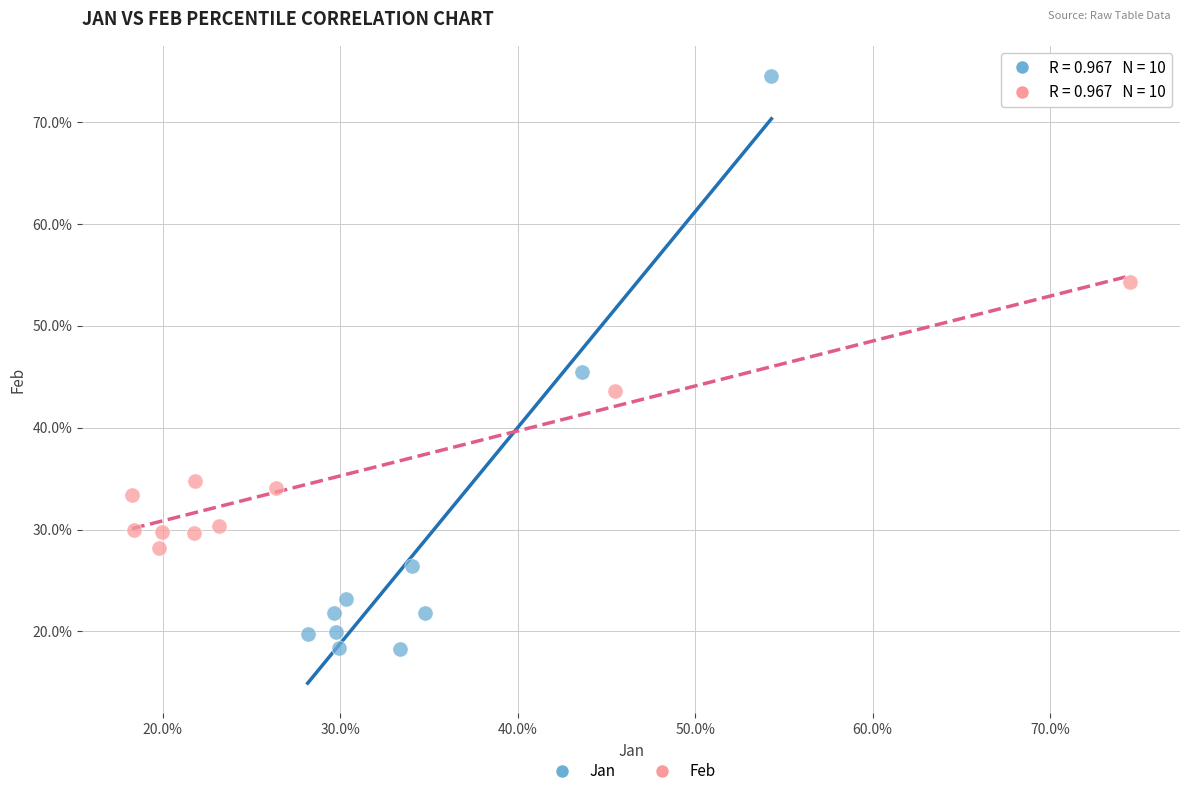

Which series reaches the minimum Y coordinate?

Jan